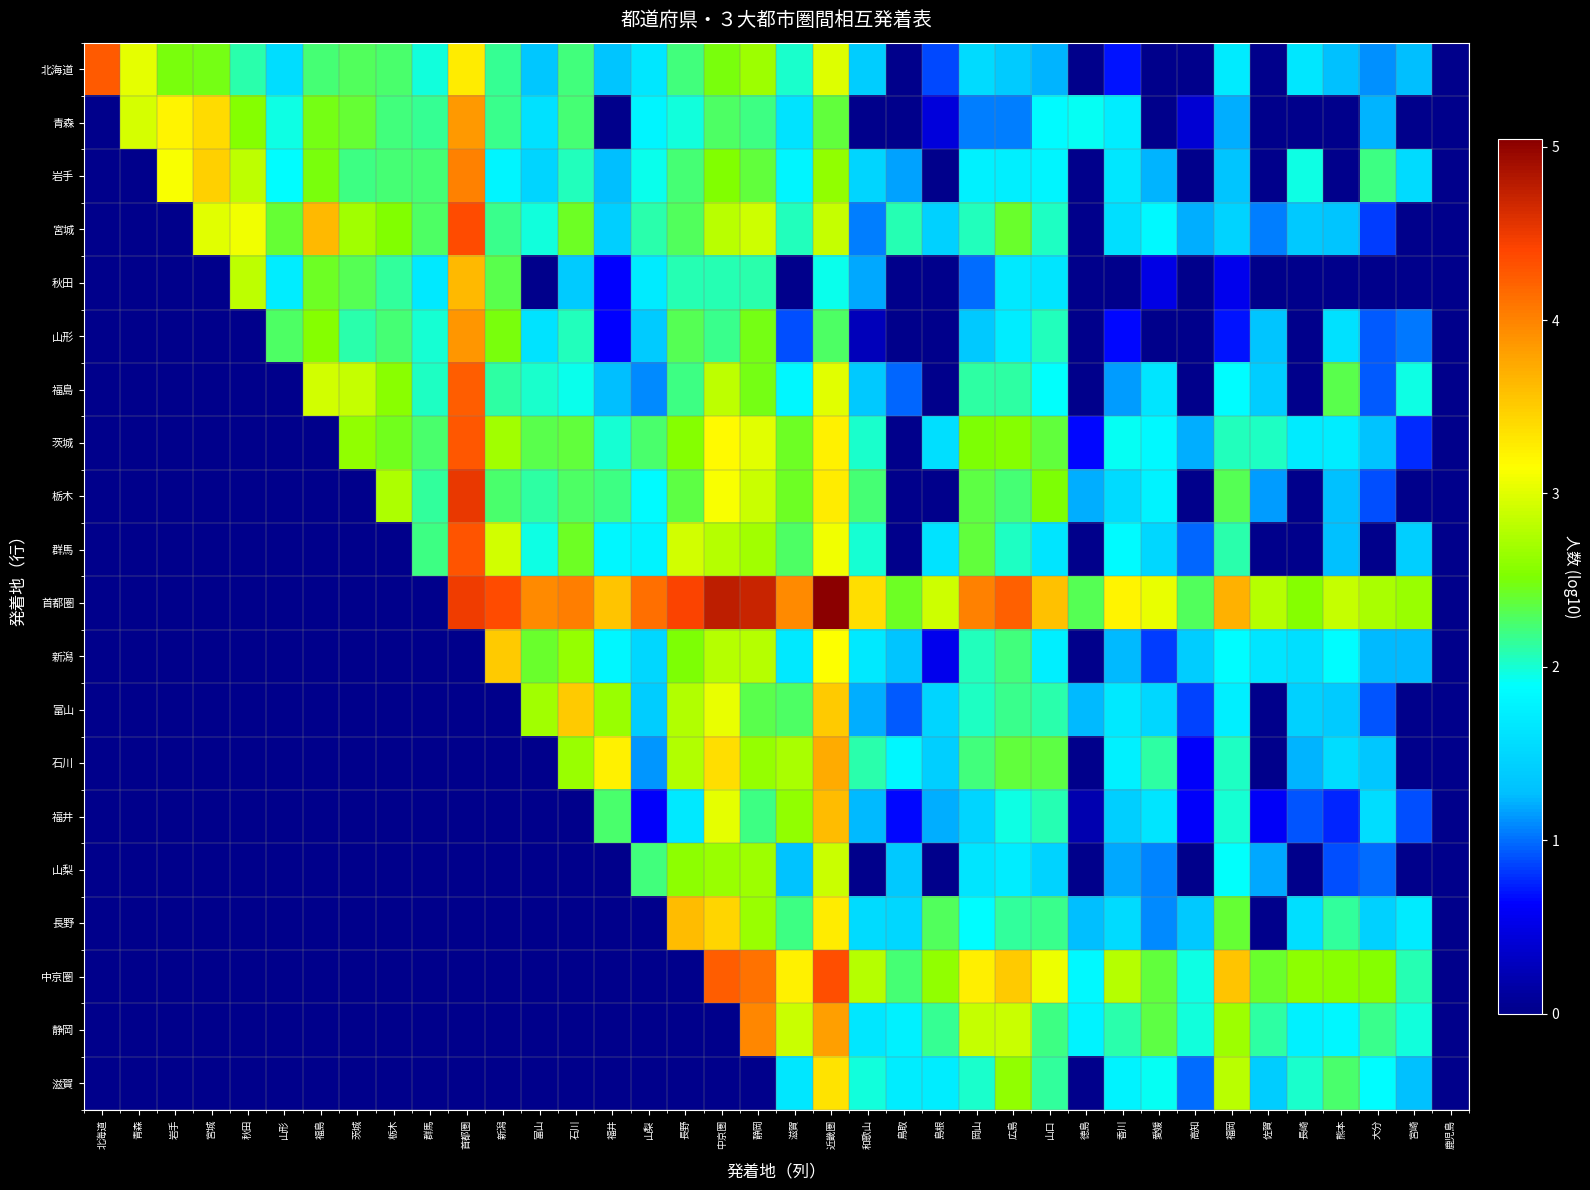

What is the maximum value for 中京圏?

4.3